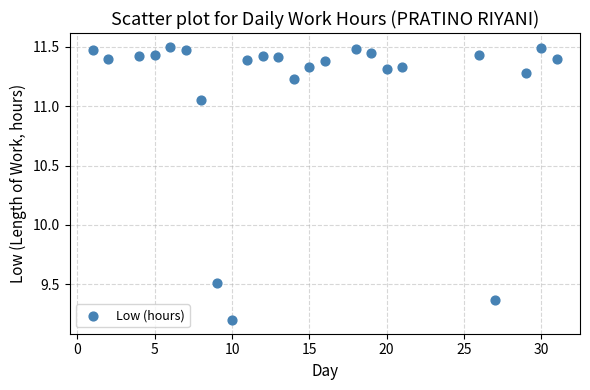

What Y value in the scatter plot is closest to 10?

9.5